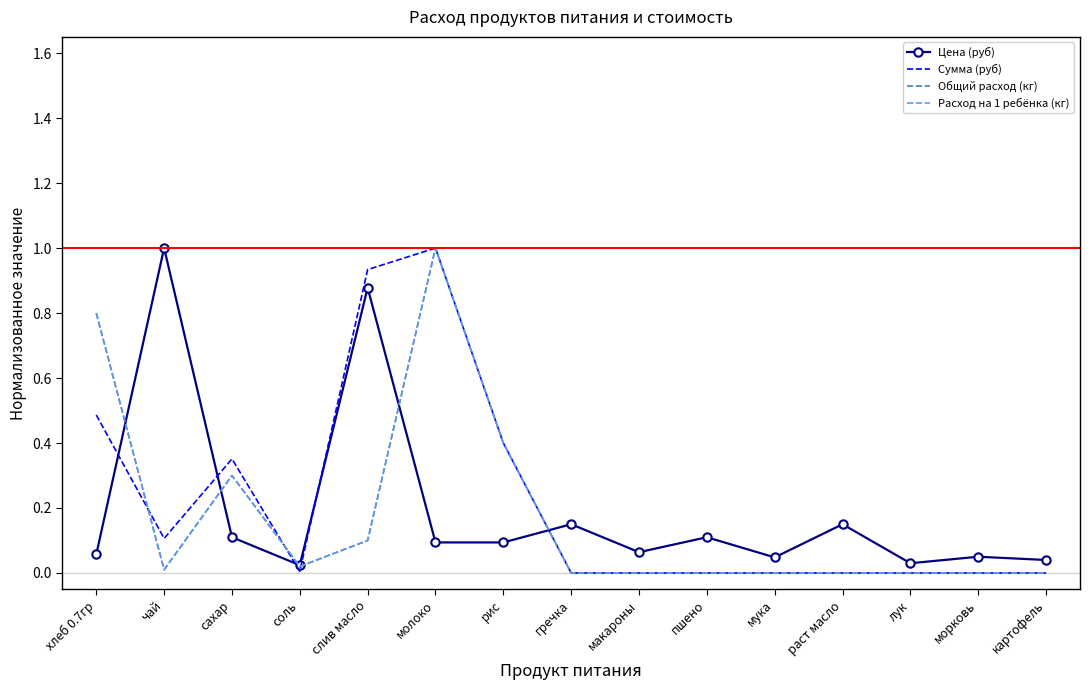

What are all the series names shown in the legend?

Цена (руб), Сумма (руб), Общий расход (кг), Расход на 1 ребёнка (кг)